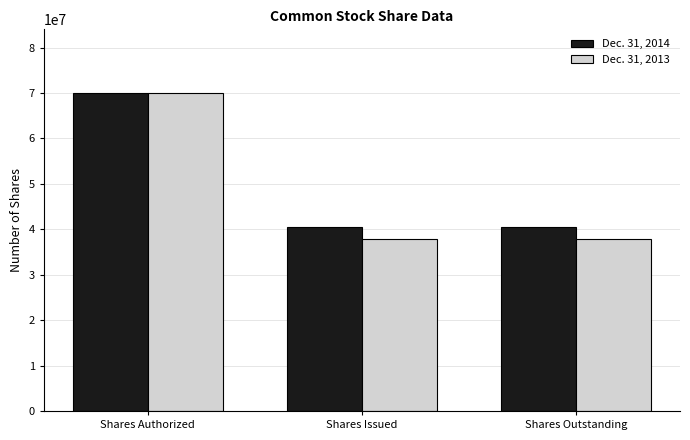

What is the value of the Dec. 31, 2013 bar at the 1st from the left?

70000000